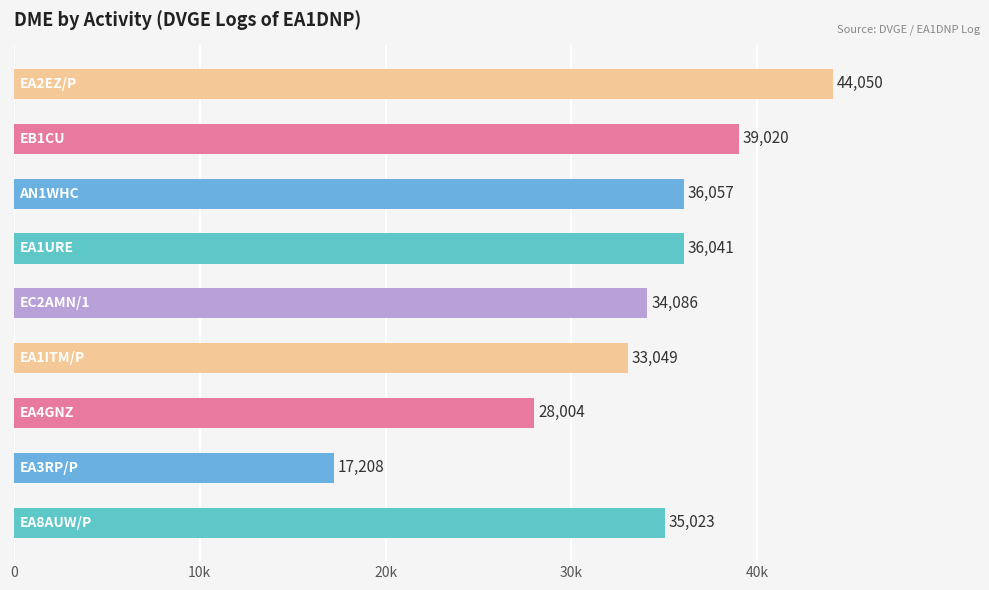

Are the bars horizontal?

Yes